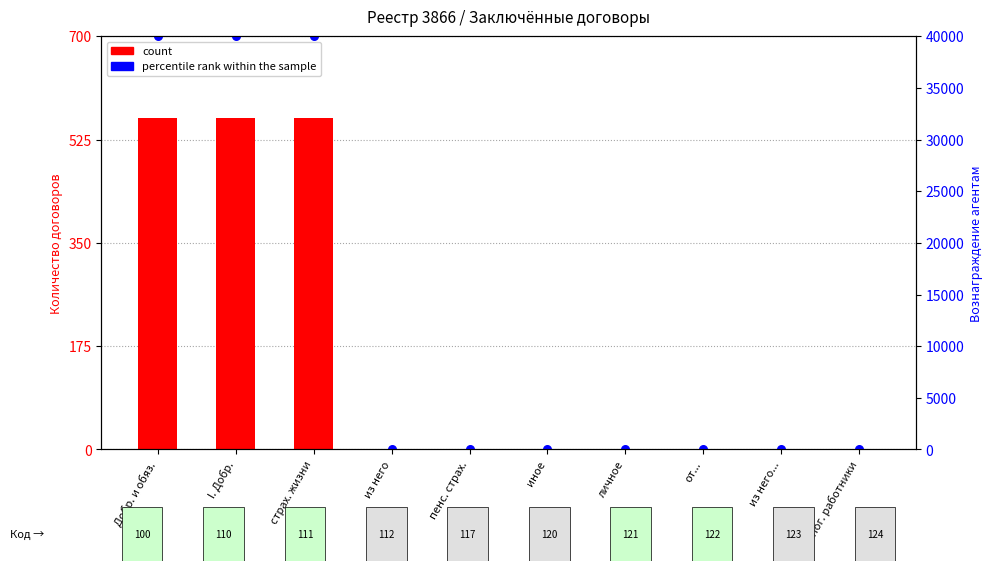

Between Добр. и обяз. and налог. работники, which is larger?

Добр. и обяз.